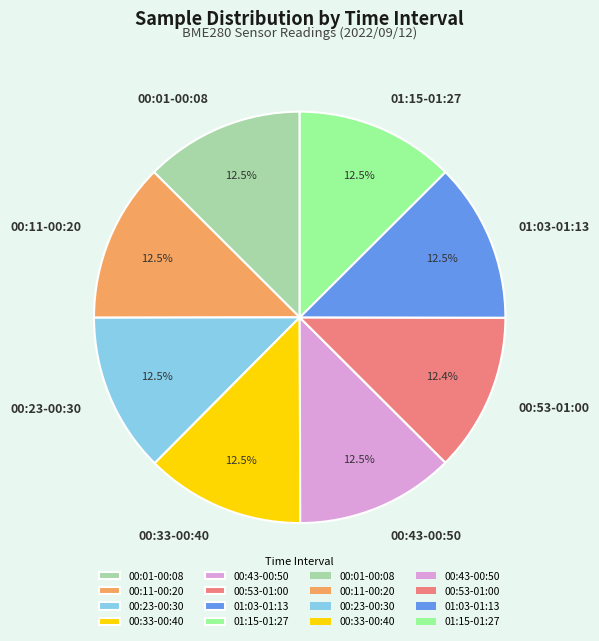

How many segments does this pie chart have?

8